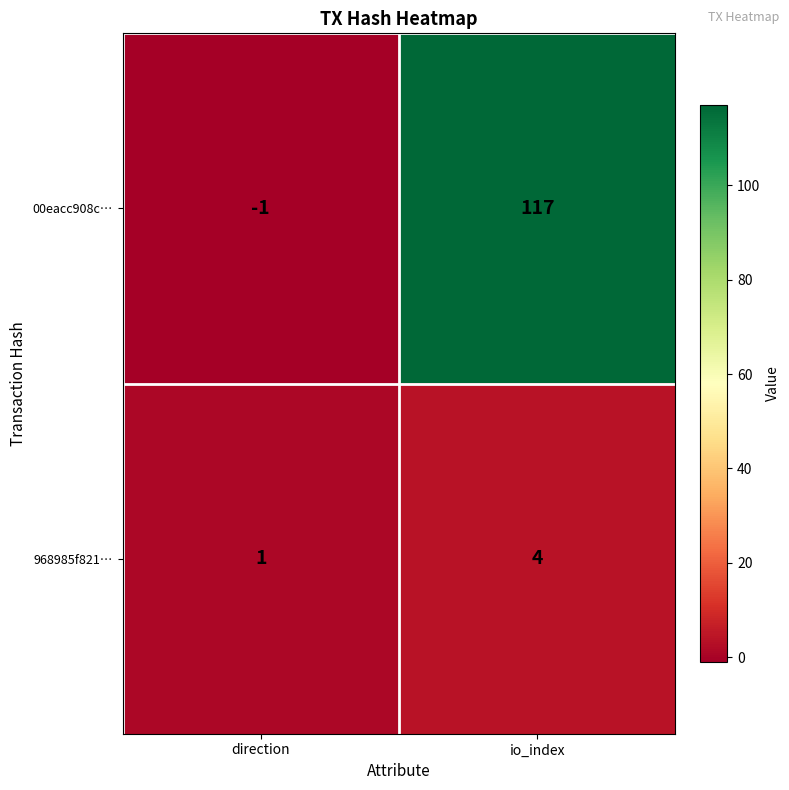

Which series changed the most between direction and io_index?

00eacc908c…